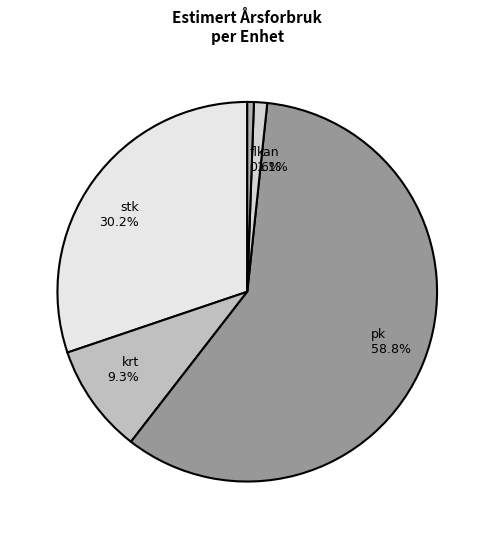

How many segments does this pie chart have?

5